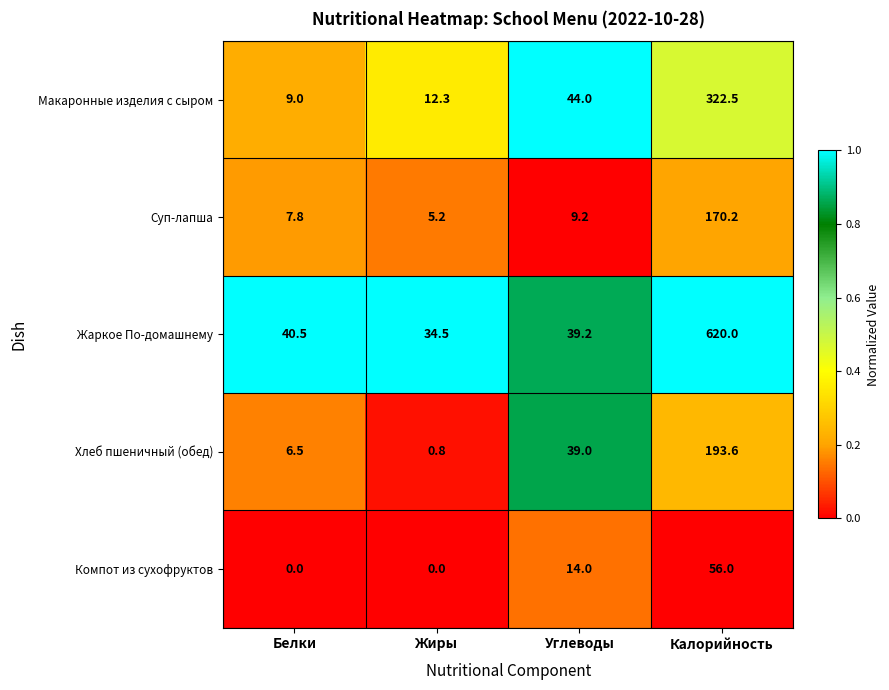

Which series changed the most between Углеводы and Калорийность?

Жаркое По-домашнему